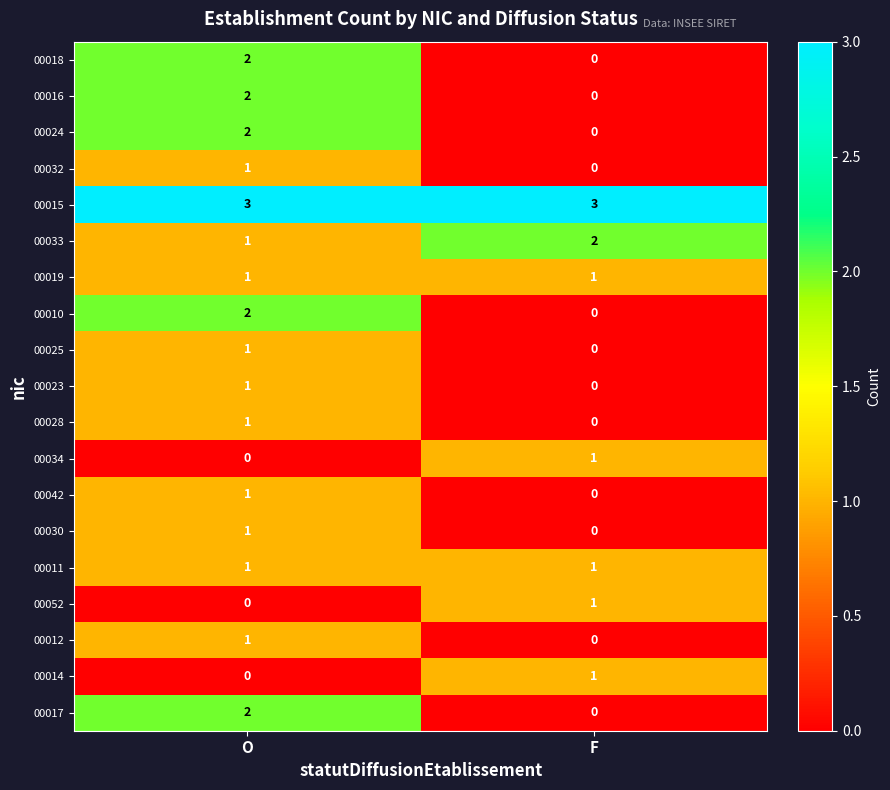

Is it true that 00019 equals 1 at O?

True